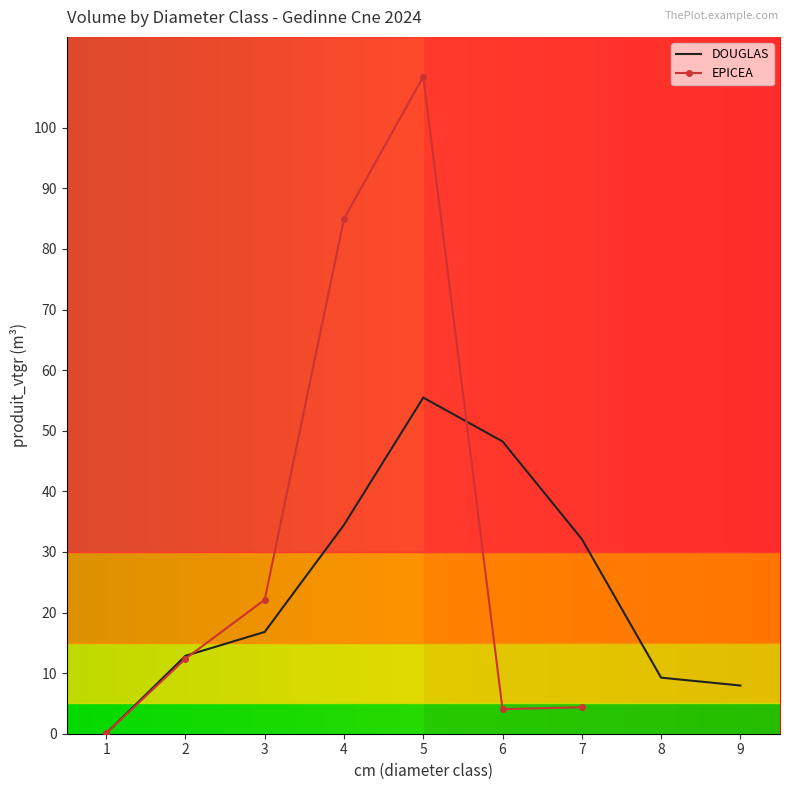

Is it true that the value at 8 is 4.8?

False